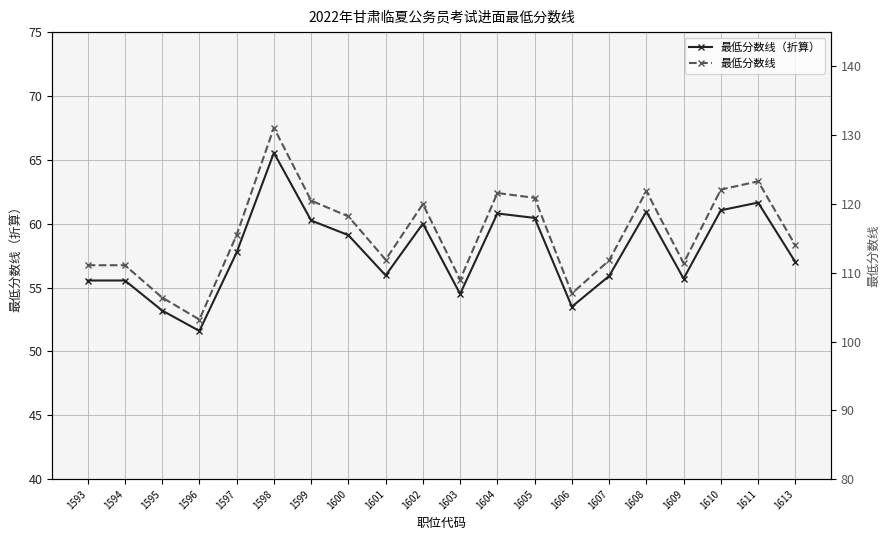

Is this an area chart (filled region under the line)?

No